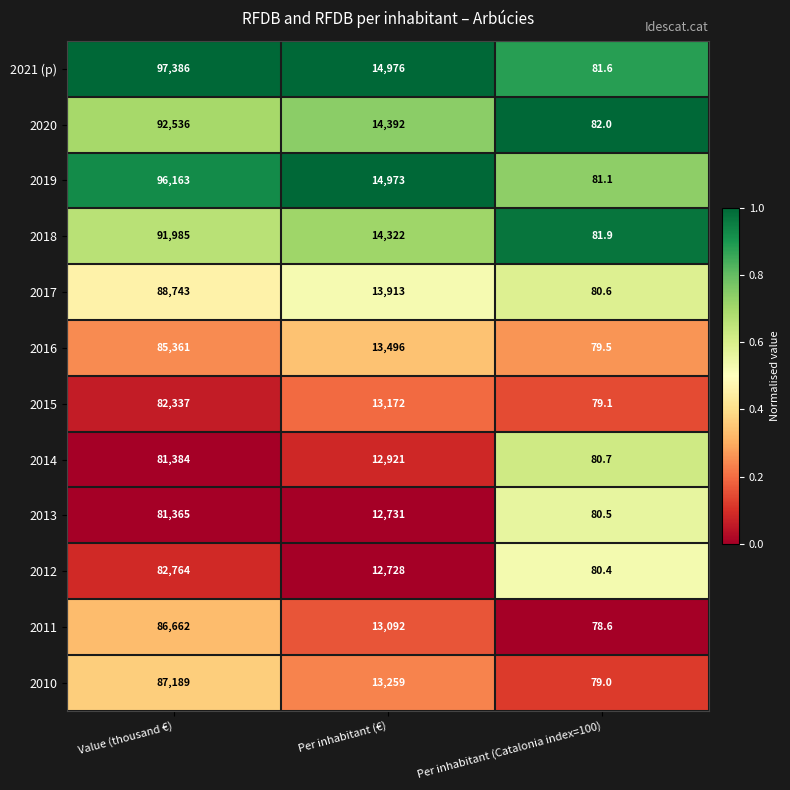

How many distinct data groups are displayed?

12